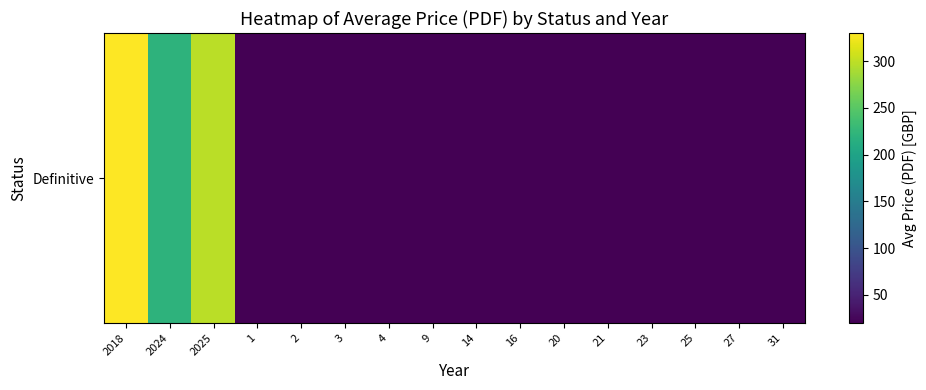

What is the difference between the maximum and minimum values?

310.0